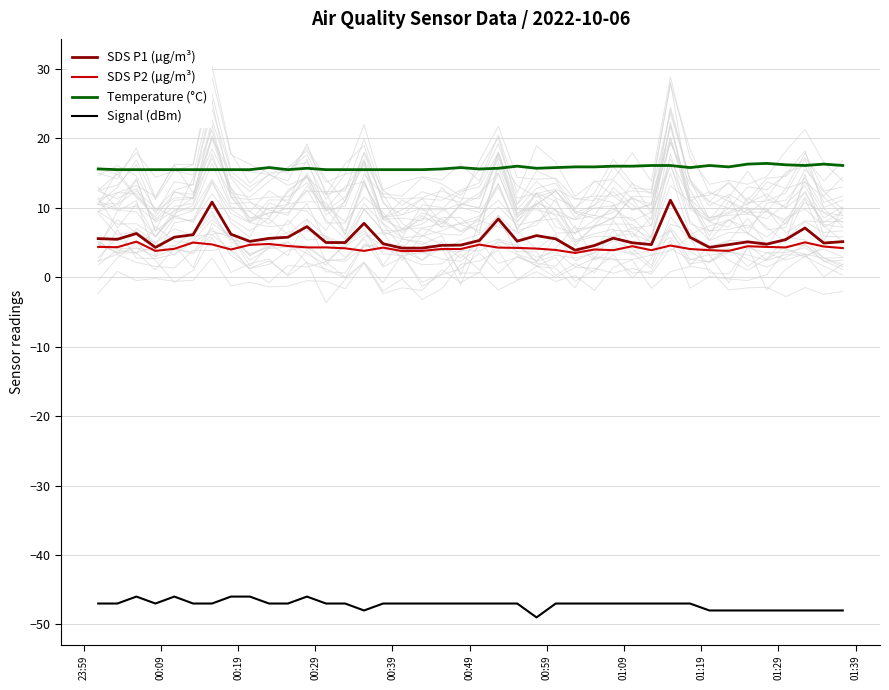

True or false: Signal (dBm) and SDS P2 (µg/m³) intersect in this chart.

False